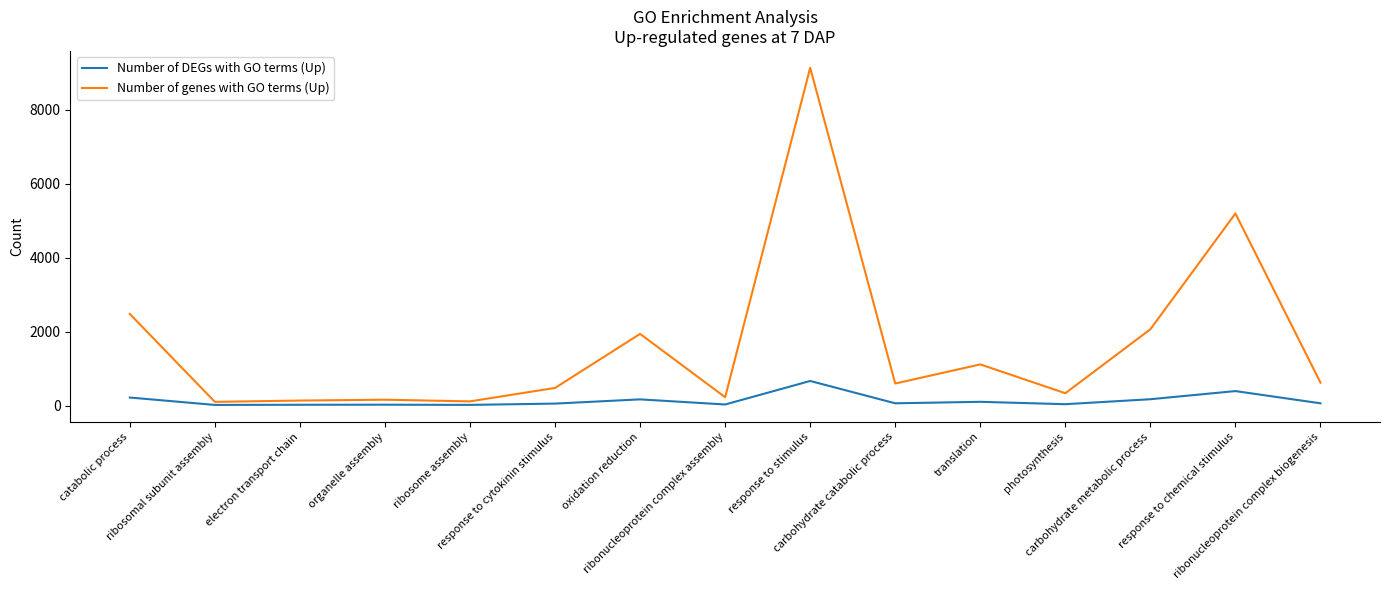

Which series has the largest total across all categories?

Number of genes with GO terms (Up)